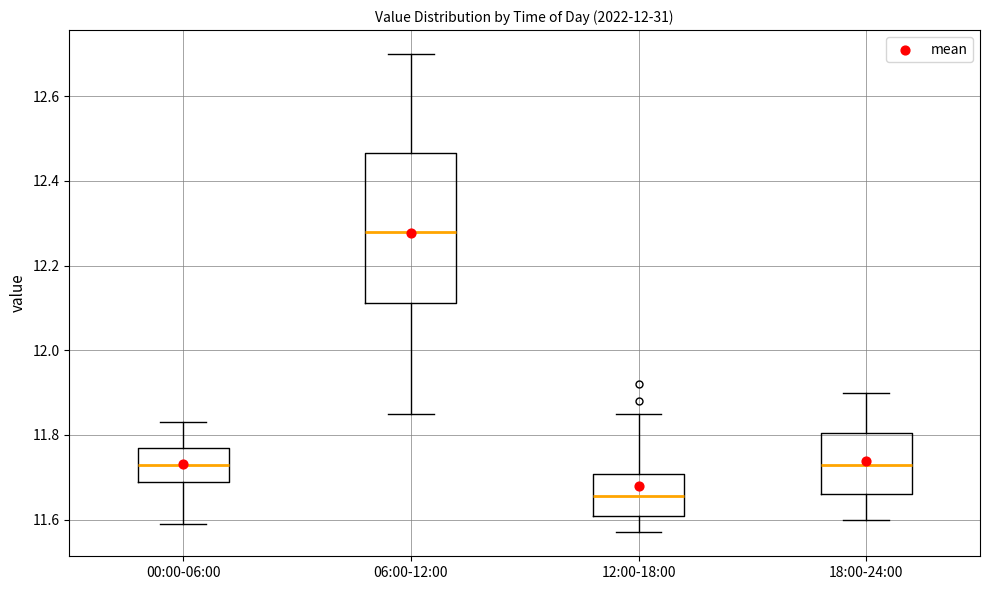

Where does the lower whisker of the box for 00:00-06:00 end on the y-axis? The values are not printed on the chart, so give them approximately, as read against the axis.

11.60